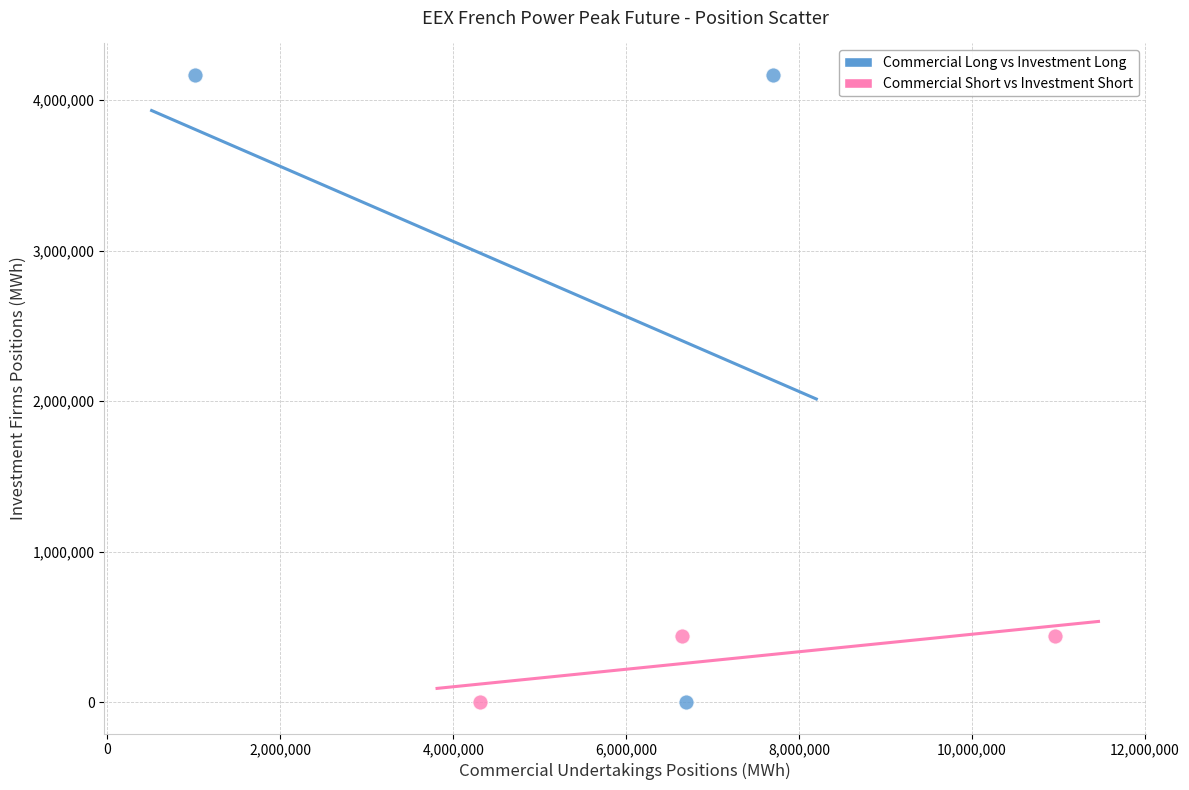

Which series reaches the maximum Y coordinate?

Commercial Long vs Investment Long